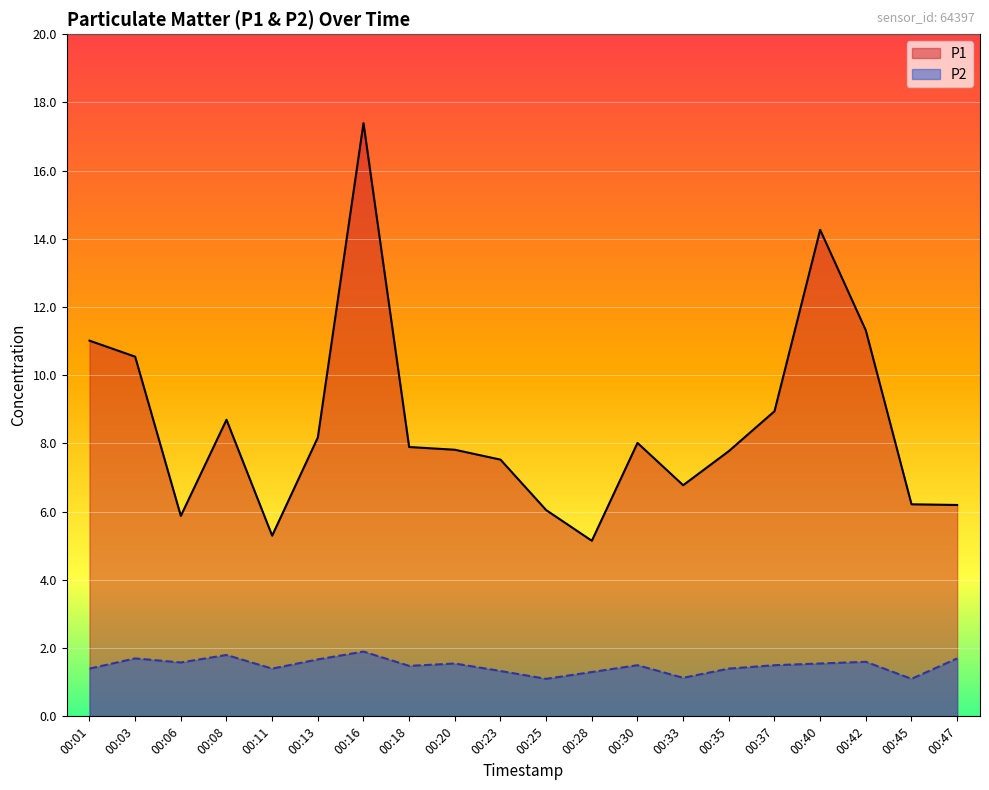

How many values in the P1 series are below 7?

7